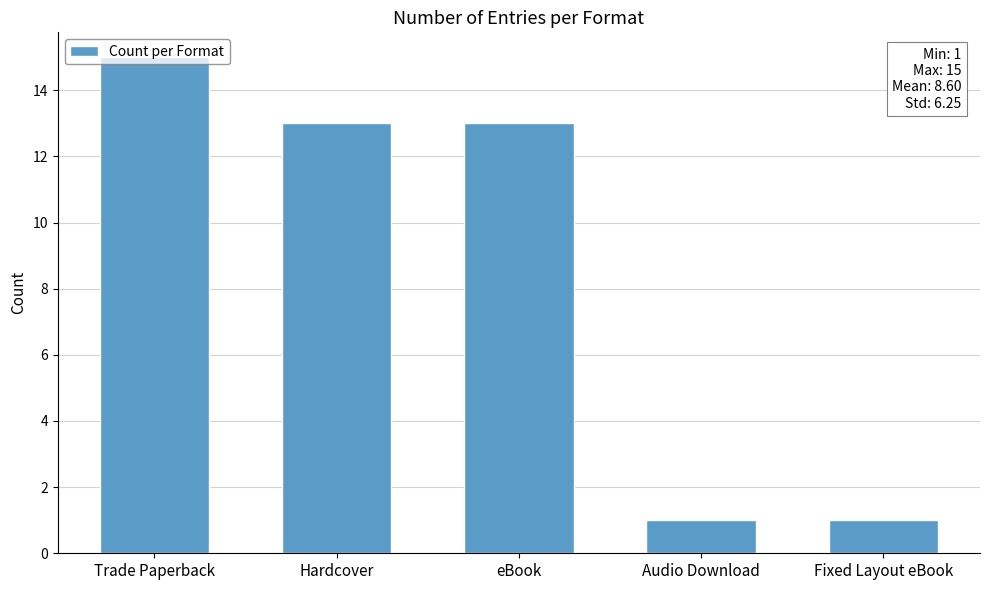

Reading left to right, what are all the values shown in this chart?

Trade Paperback=15	Hardcover=13	eBook=13	Audio Download=1	Fixed Layout eBook=1